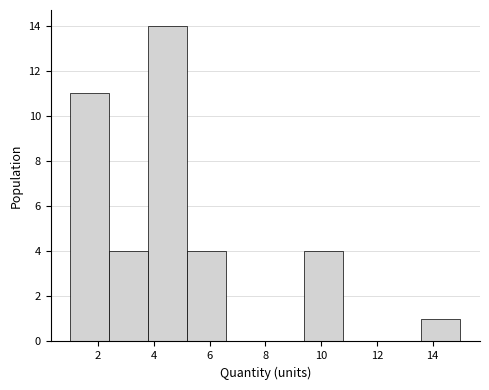

Reading left to right, list every bar in this chart as the range it spans on the x-axis followed by its height. The values are not printed on the chart, so give them approximately, as read against the axis.

1.0 to 2.4: 11
2.4 to 3.8: 4
3.8 to 5.2: 14
5.2 to 6.6: 4
6.6 to 8.0: 0
8.0 to 9.4: 0
9.4 to 10.8: 4
10.8 to 12.2: 0
12.2 to 13.6: 0
13.6 to 15.0: 1